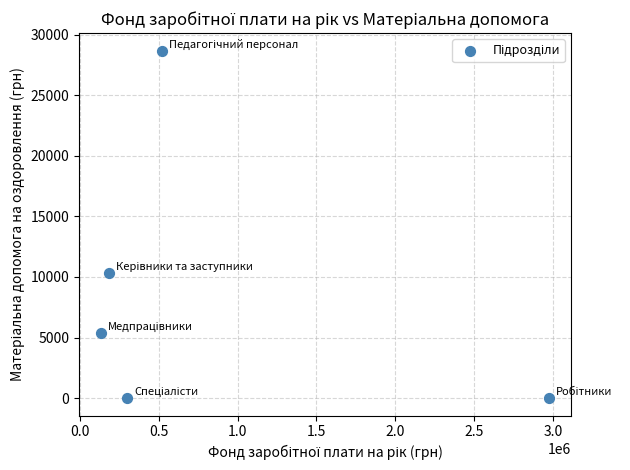

What is the range of Y values (max minus min)?

28678.0